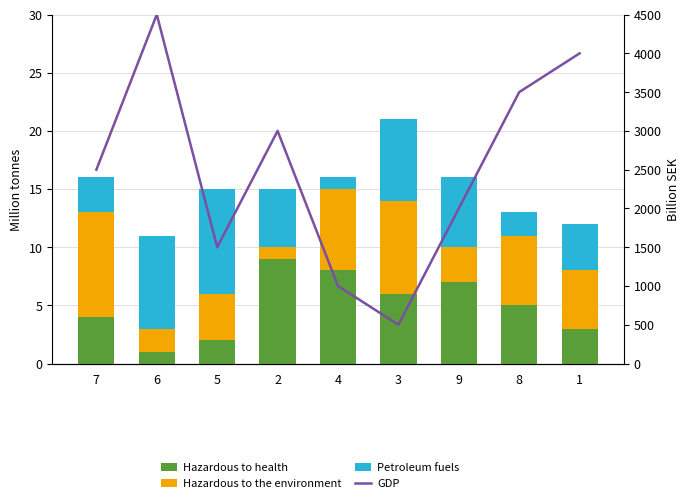

What is the label of the 3rd bar from the left?

5